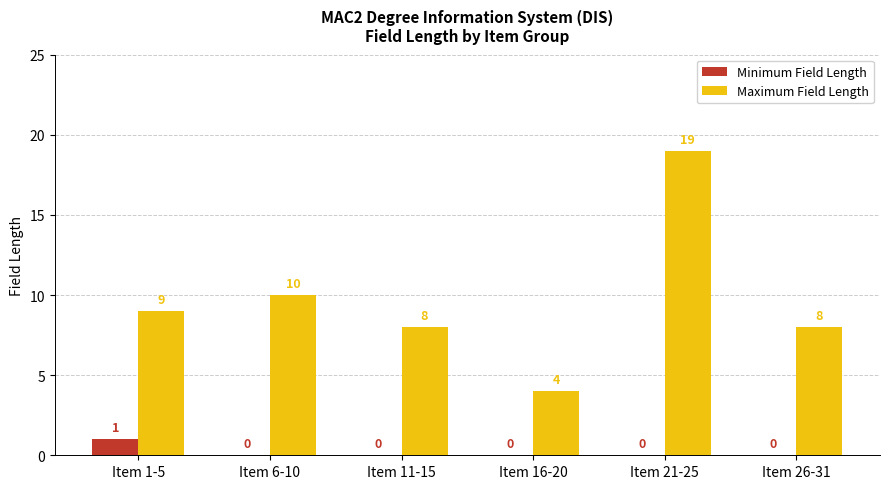

At which category is the sum across all series the highest?

Item 21-25